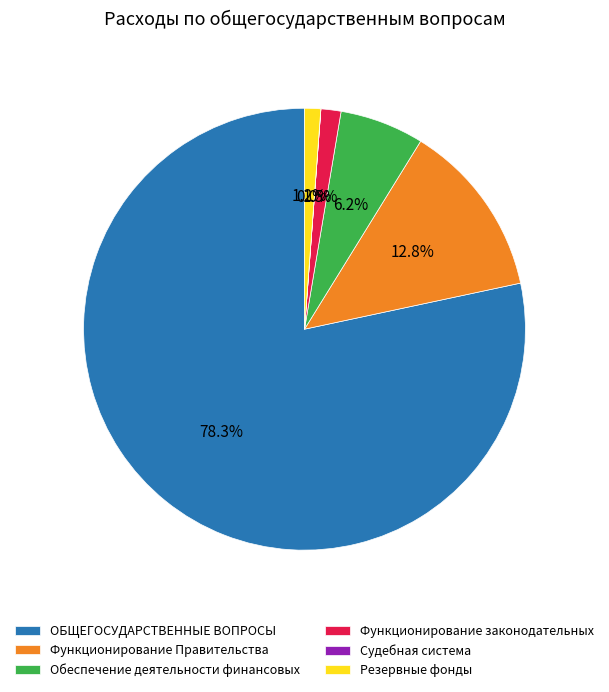

Which category accounts for the majority?

ОБЩЕГОСУДАРСТВЕННЫЕ ВОПРОСЫ